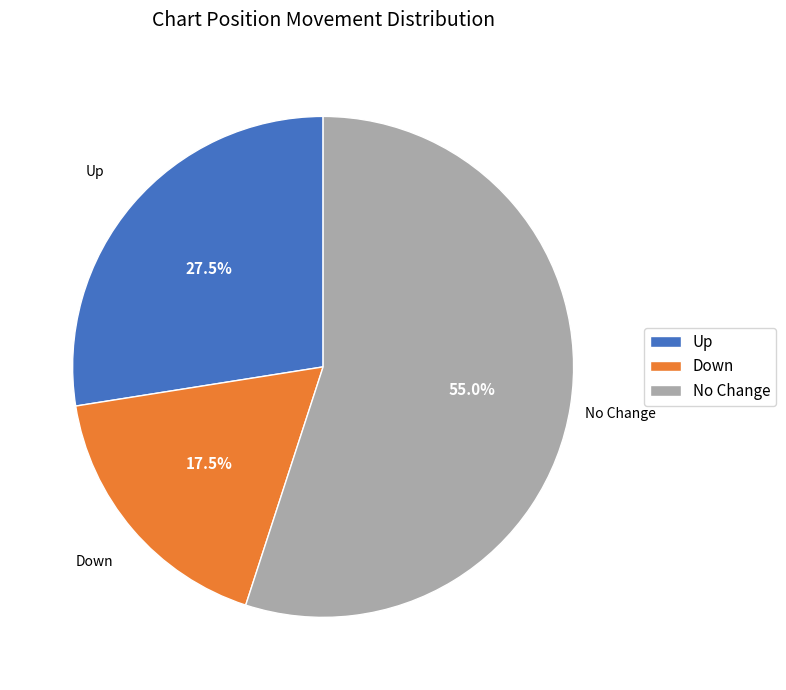

Rank the categories by value from highest to lowest.

No Change, Up, Down